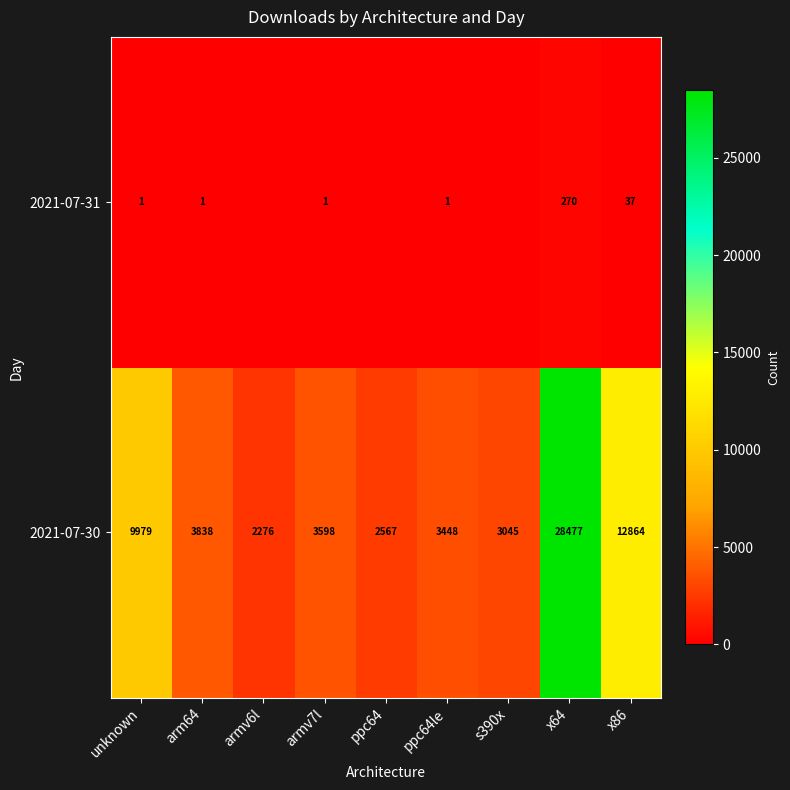

At how many categories does at least one series exceed 22711?

1